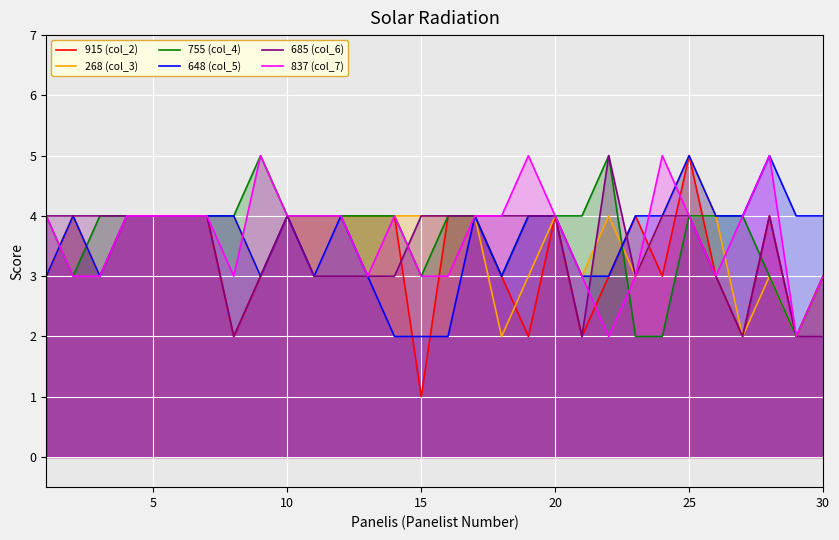

What is the sum of all 915 (col_2) values?

100